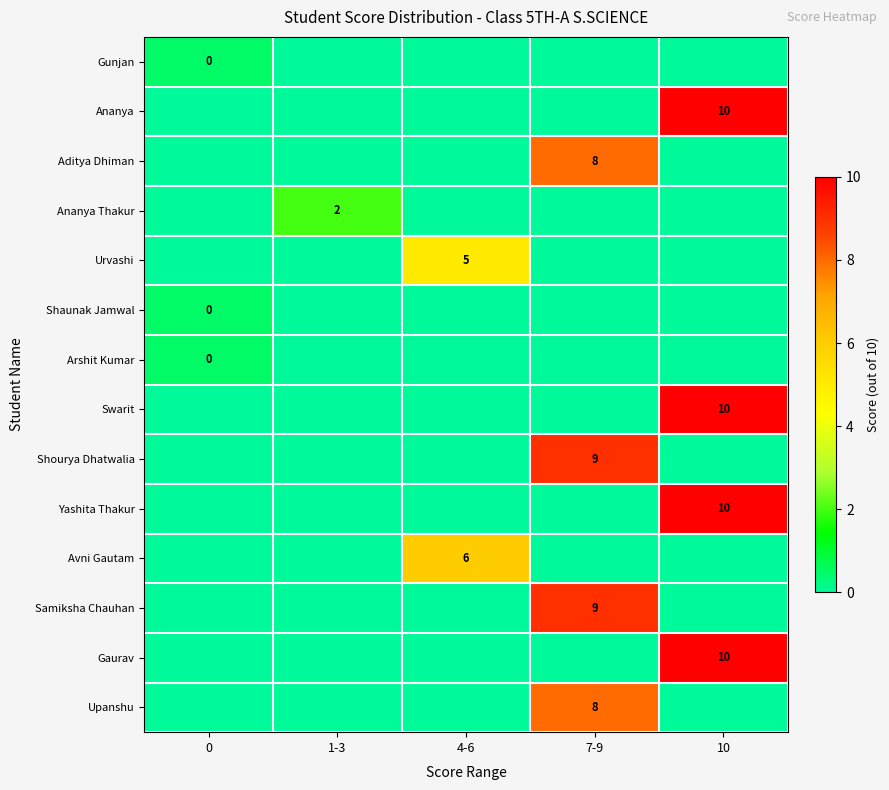

The value of Swarit at 10 is 16. True or false?

False